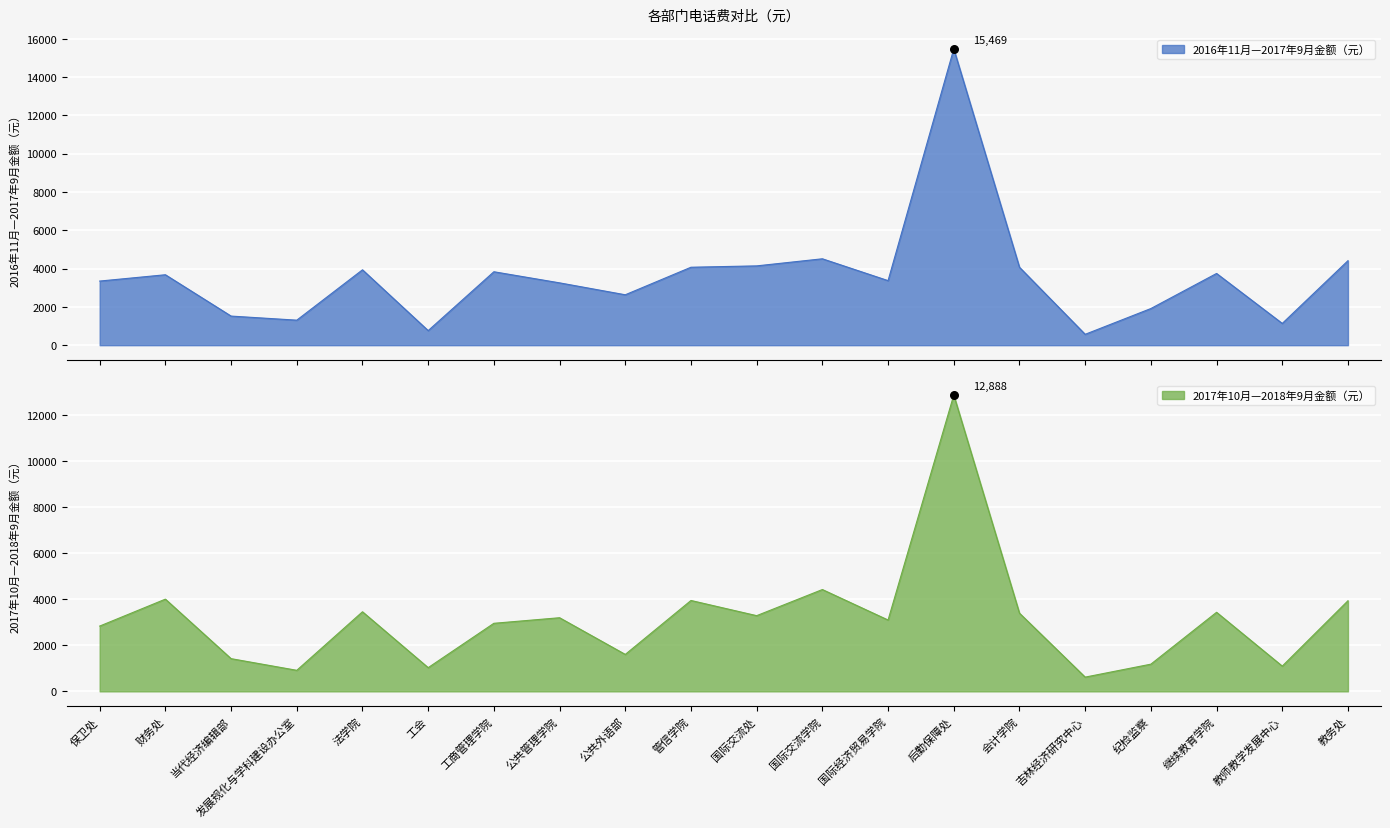

At which category is the sum across all series the highest?

后勤保障处